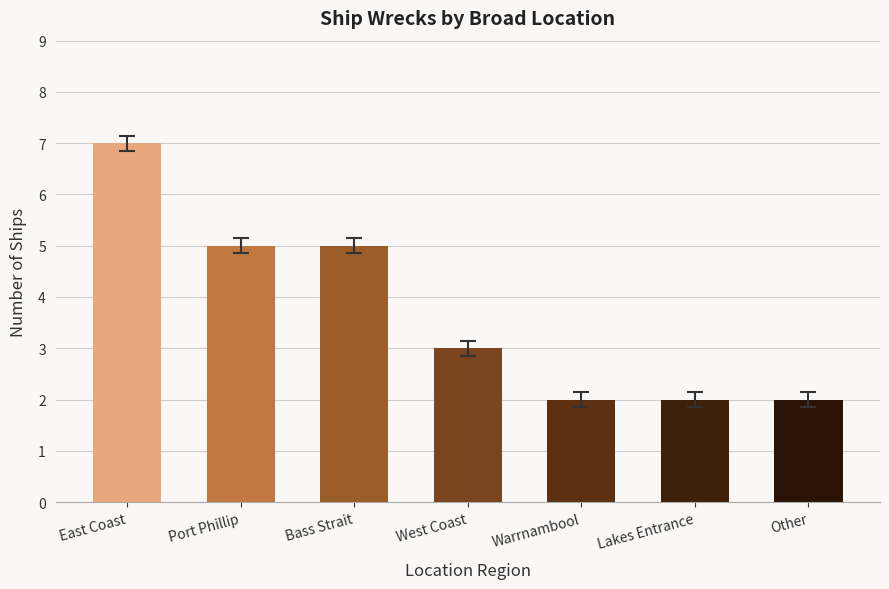

Which has a higher value, East Coast or West Coast?

East Coast